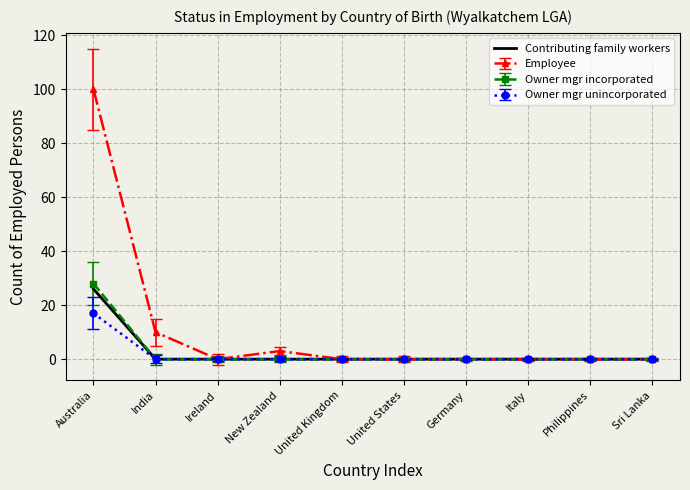

Which series has the largest range (max minus min)?

Employee